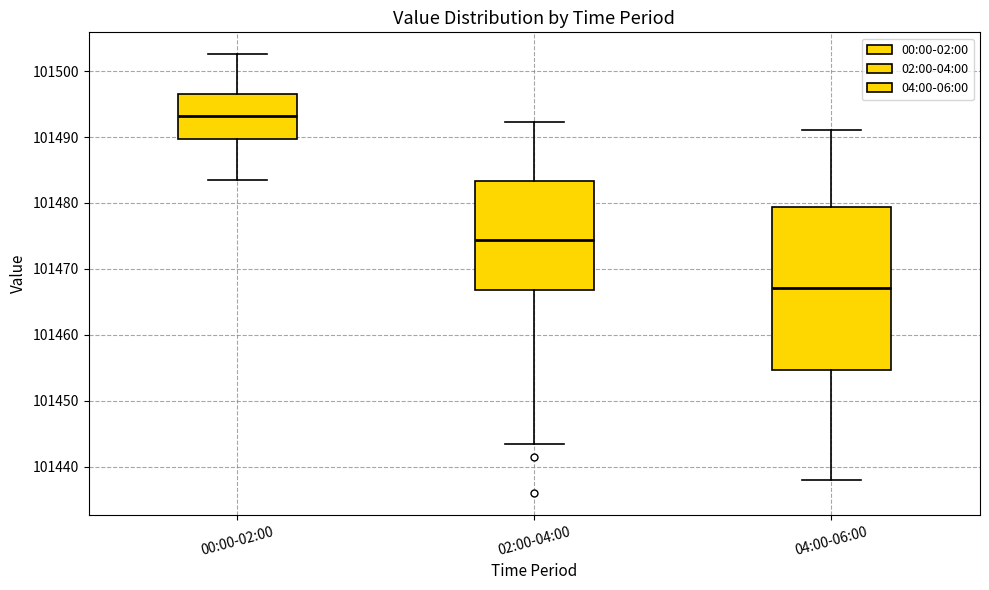

Reading left to right, read every box against the y-axis: the position of its median line, the range the box covers, and the ends of its whiskers. The values are not printed on the chart, so give them approximately, as read against the axis.

00:00-02:00: median 101493, box 101490 to 101497, whiskers 101483 to 101503
02:00-04:00: median 101474, box 101467 to 101483, whiskers 101444 to 101492
04:00-06:00: median 101467, box 101455 to 101479, whiskers 101438 to 101491